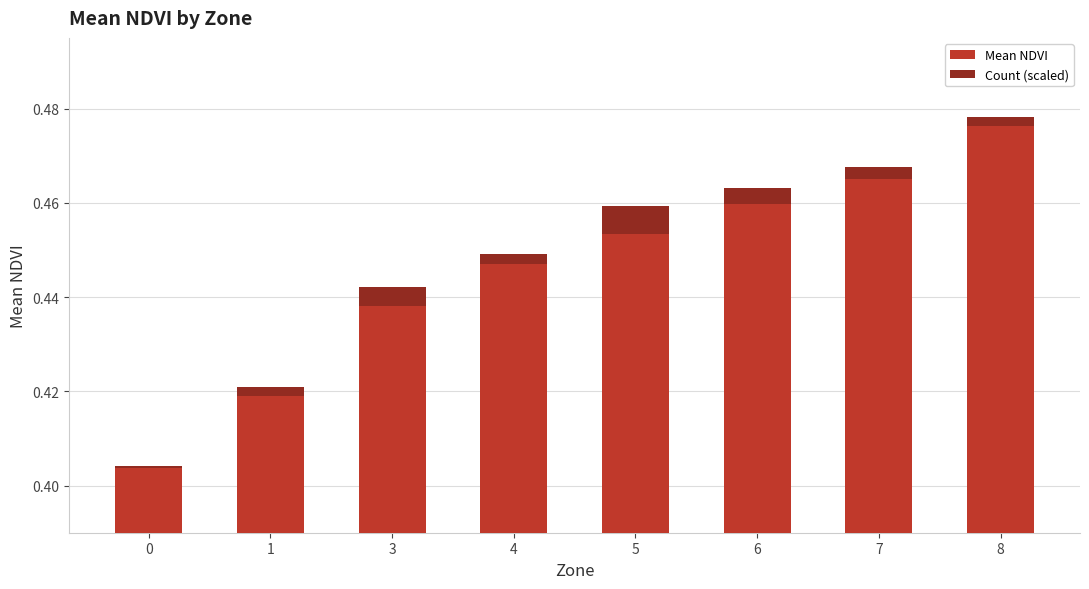

Reading left to right, list all the values displayed in this chart.

Mean NDVI: 0.4	0.4	0.4	0.4	0.5	0.5	0.5	0.5
Count (scaled): 0.0	0.0	0.0	0.0	0.0	0.0	0.0	0.0